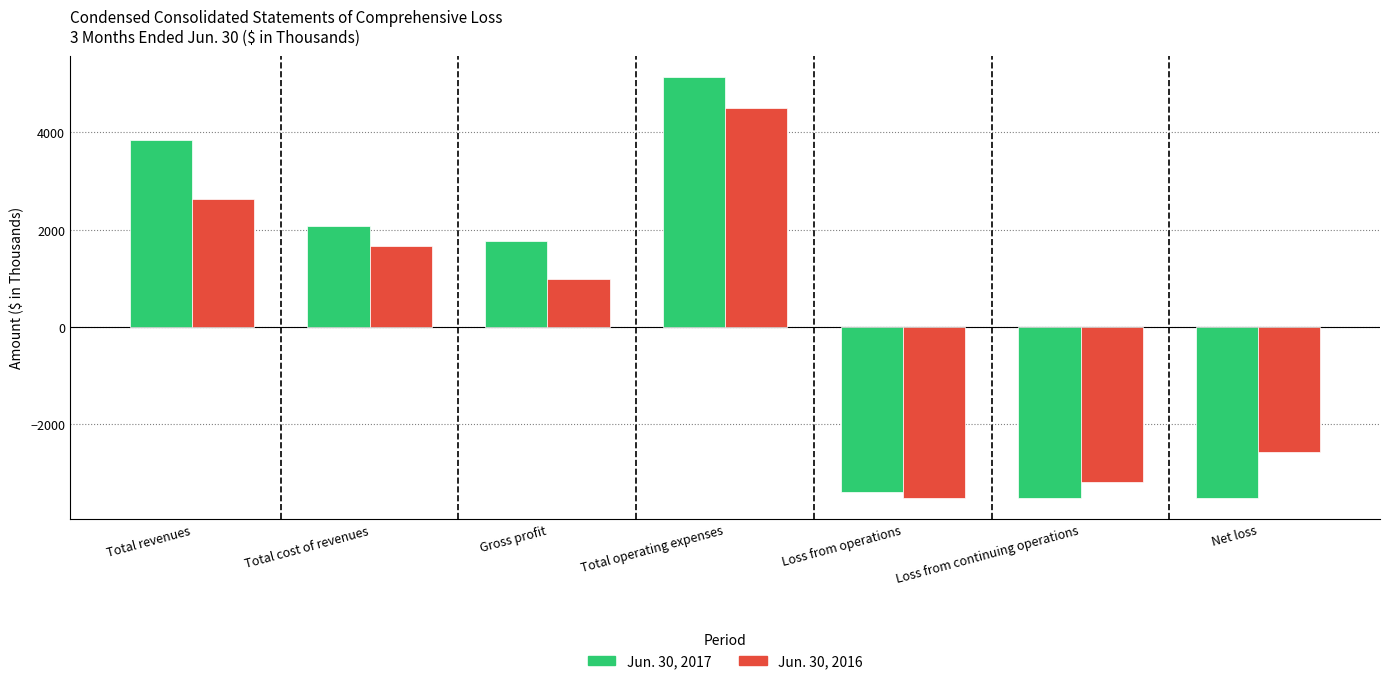

At how many categories does at least one series exceed 3142?

2